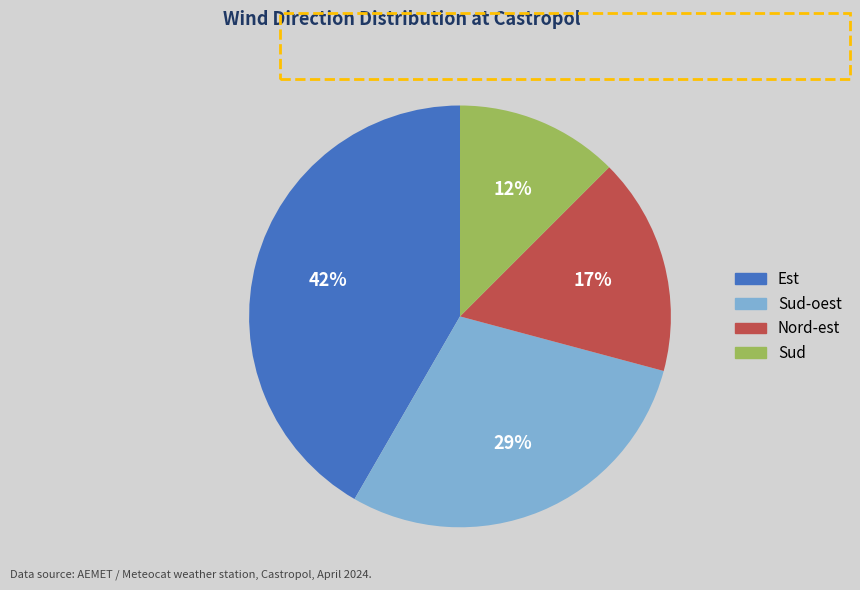

To the nearest percent, what is the difference between the Sud-oest and Sud slice percentages?

17%